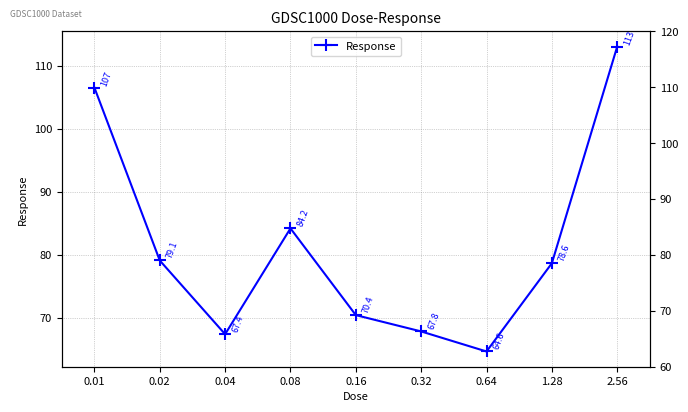

Reading left to right, what are all the values shown in this chart?

0.01=106.5	0.02=79.1	0.04=67.4	0.08=84.2	0.16=70.4	0.32=67.8	0.64=64.6	1.28=78.6	2.56=113.1